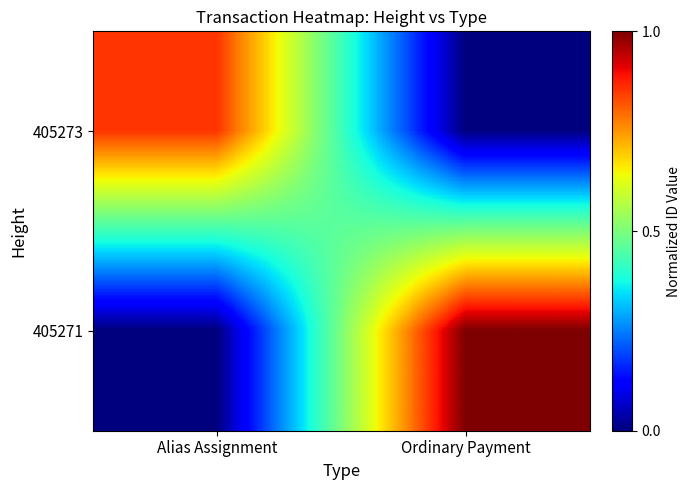

Count the number of data series in this chart.

2